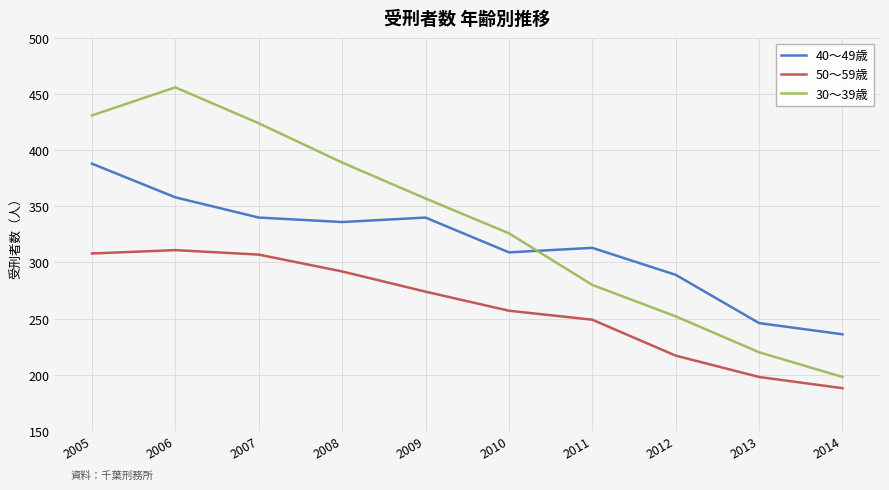

True or false: 30～39歳 has more than 1 interior local peaks.

False